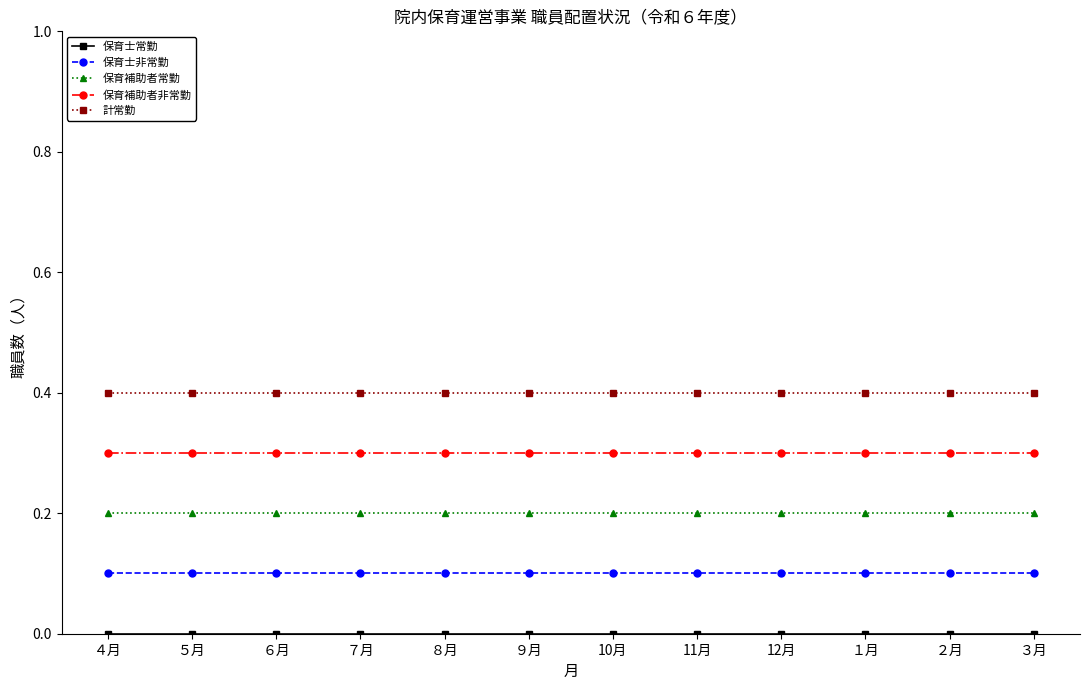

What is the value of the 保育士非常勤 point at the 7th from the left?

0.1